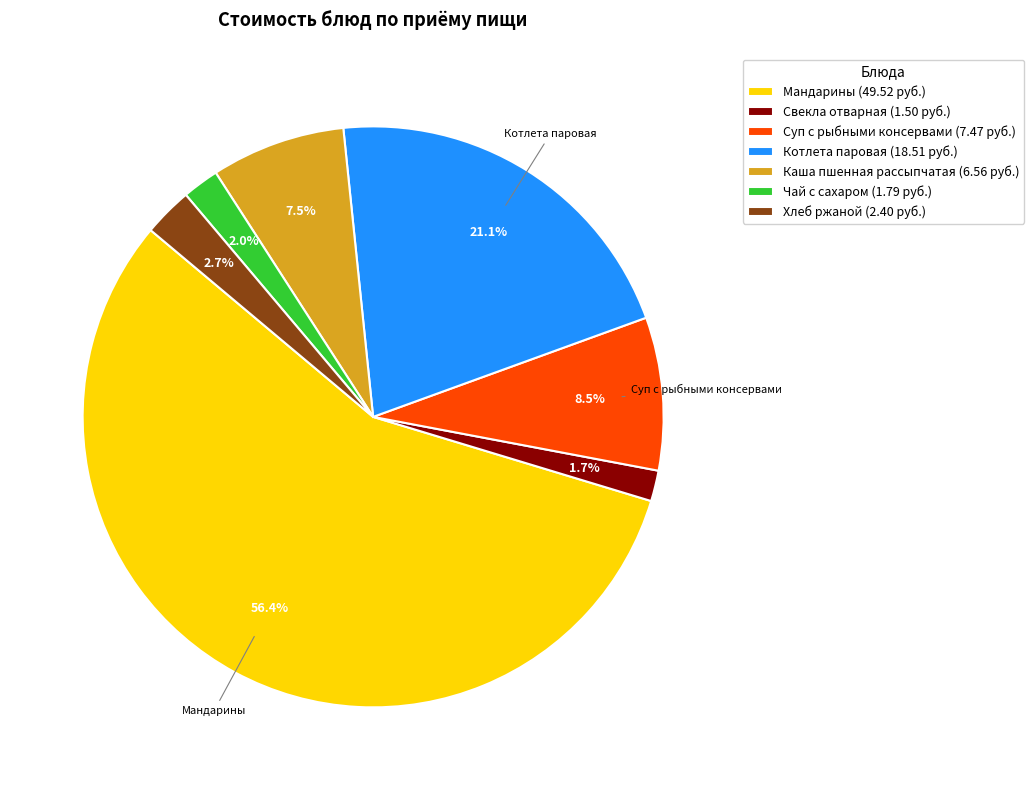

Is there a majority slice in this chart?

Yes